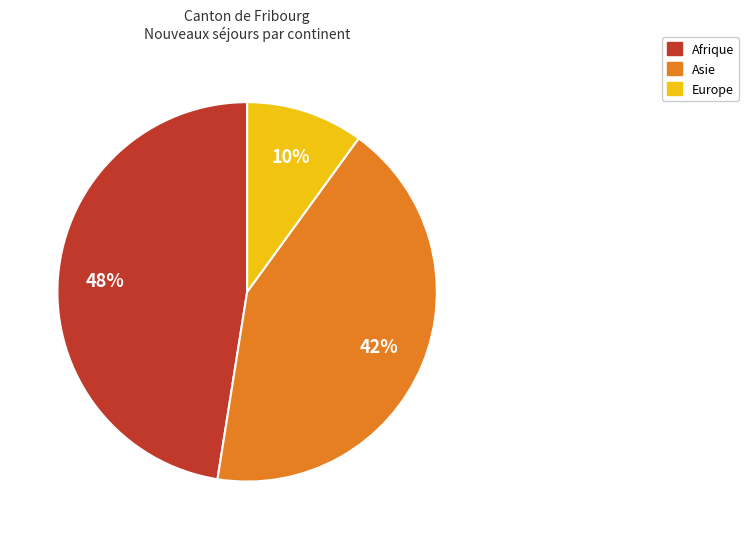

To the nearest percent, what is the average slice percentage?

33%